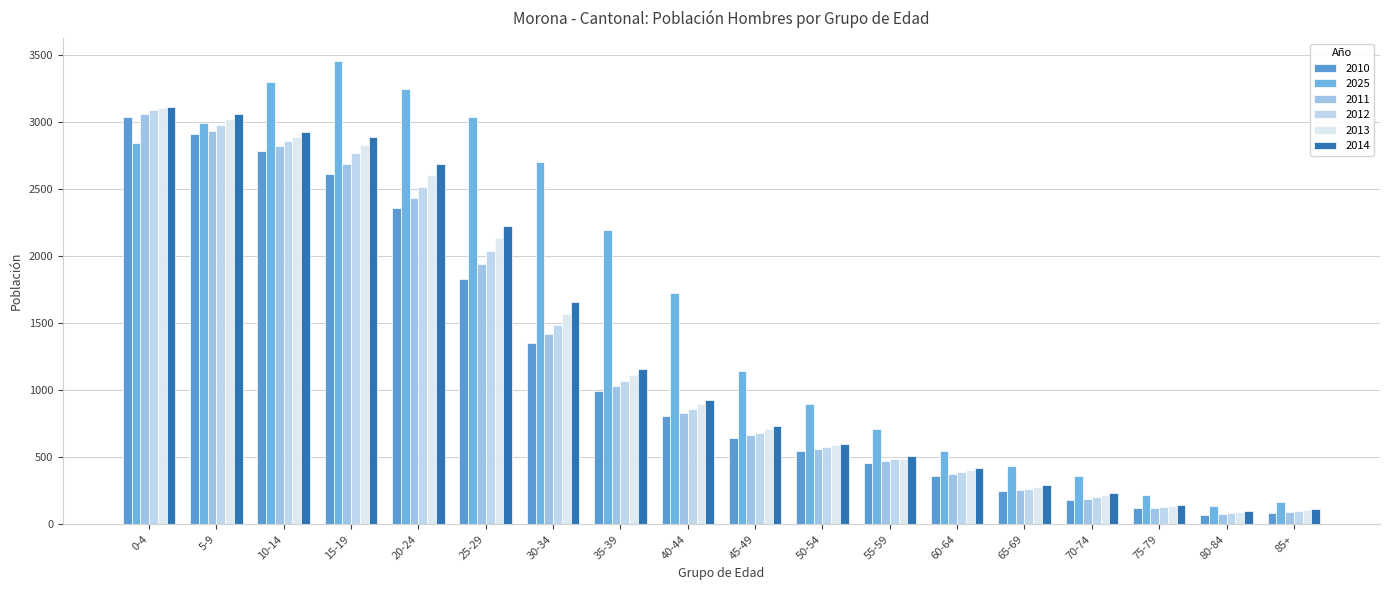

What is the minimum value shown in the chart?

72